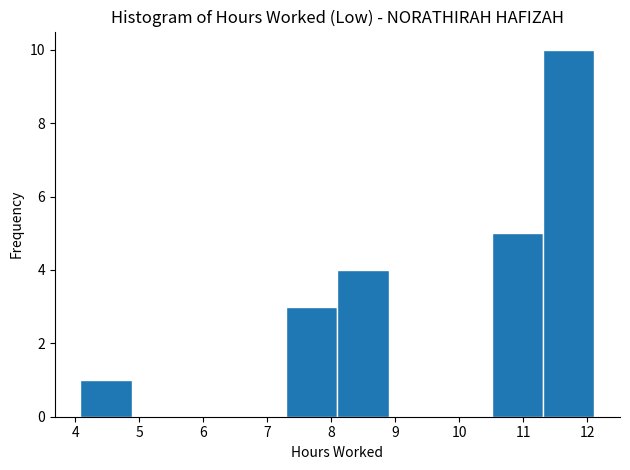

Over which range of the x-axis is the bar tallest?

11.3 to 12.1